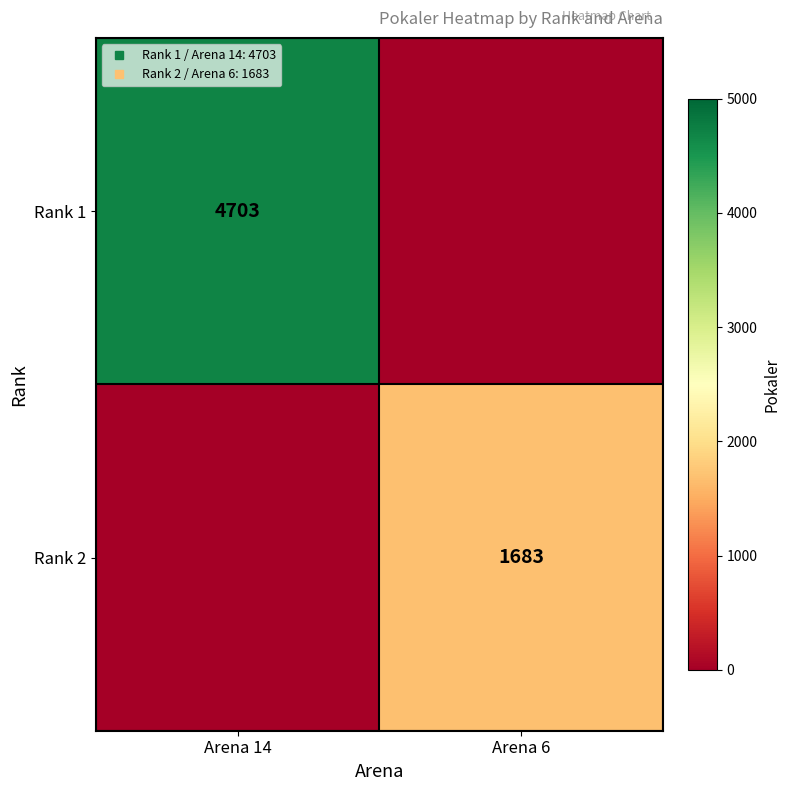

What is the difference between the maximum and minimum values in the Rank 2 series?

1683